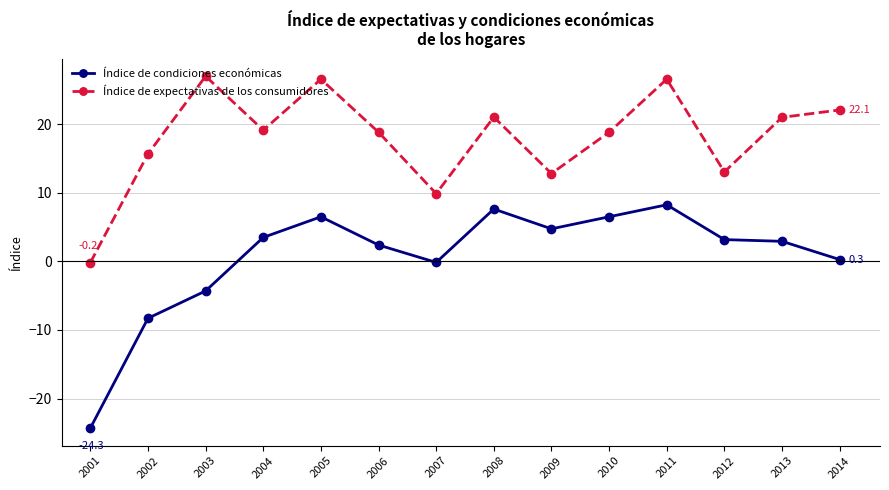

Is this an area chart (filled region under the line)?

No